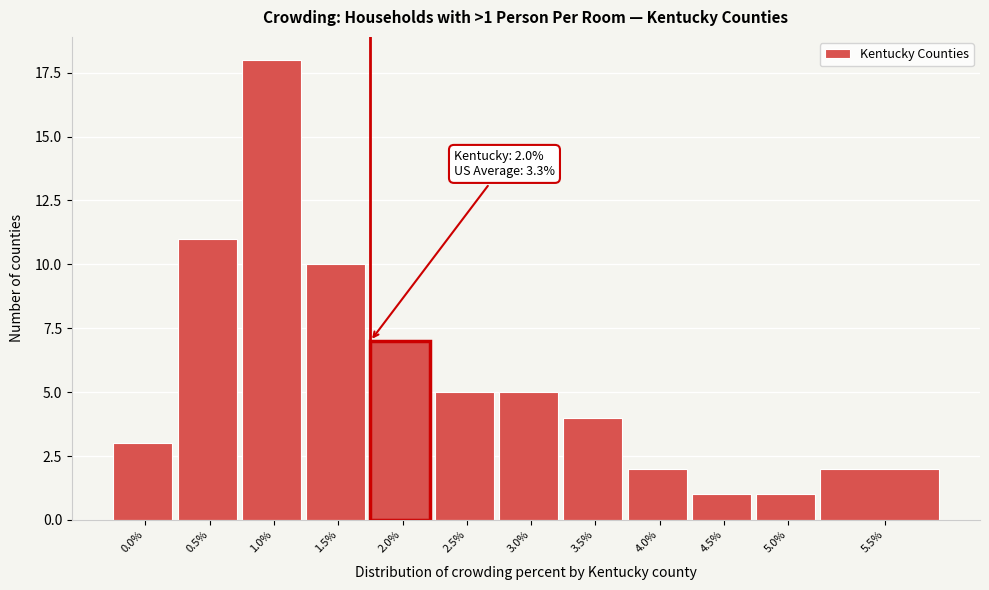

Reading left to right, extract all data points from this chart.

0.0%=3	0.5%=11	1.0%=18	1.5%=10	2.0%=7	2.5%=5	3.0%=5	3.5%=4	4.0%=2	4.5%=1	5.0%=1	5.5%=2